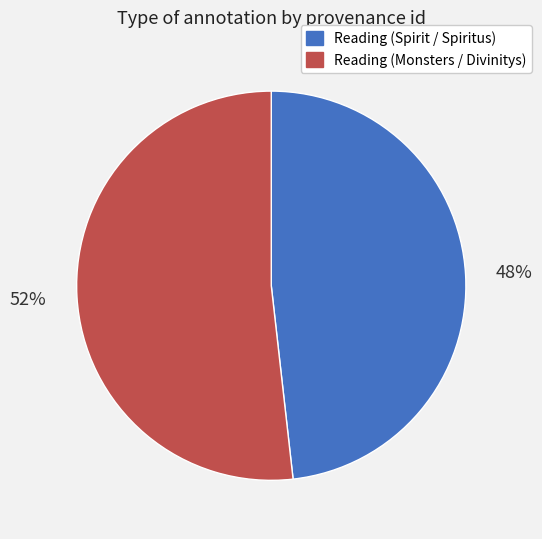

Which slice represents more than half of the pie?

Reading (Monsters / Divinitys)